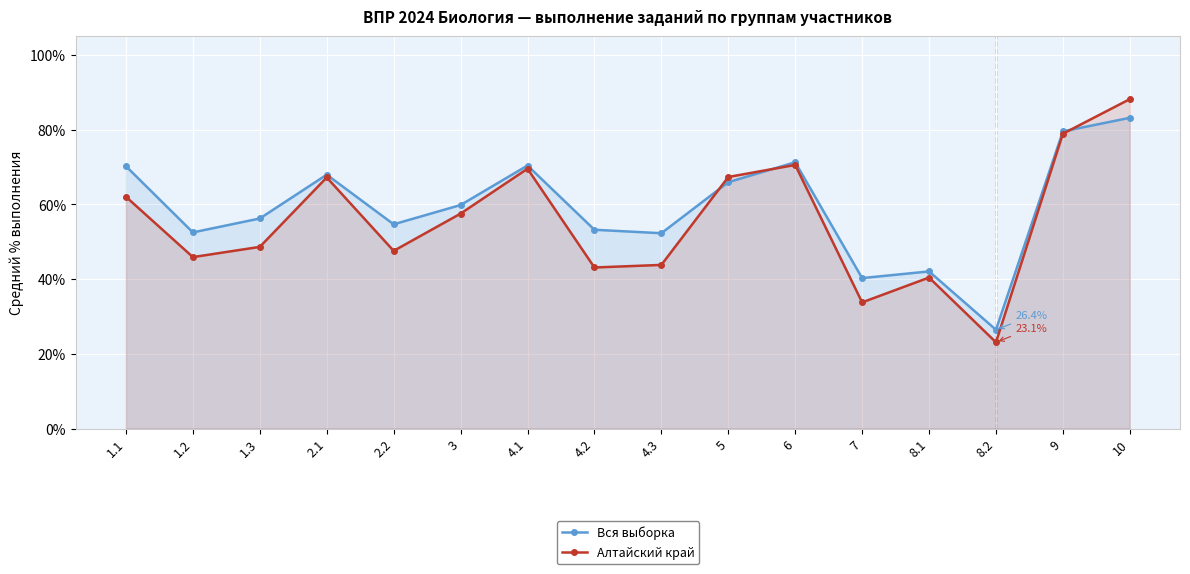

Is the value of Вся выборка at 4.3 greater than the value of Алтайский край at 6?

No